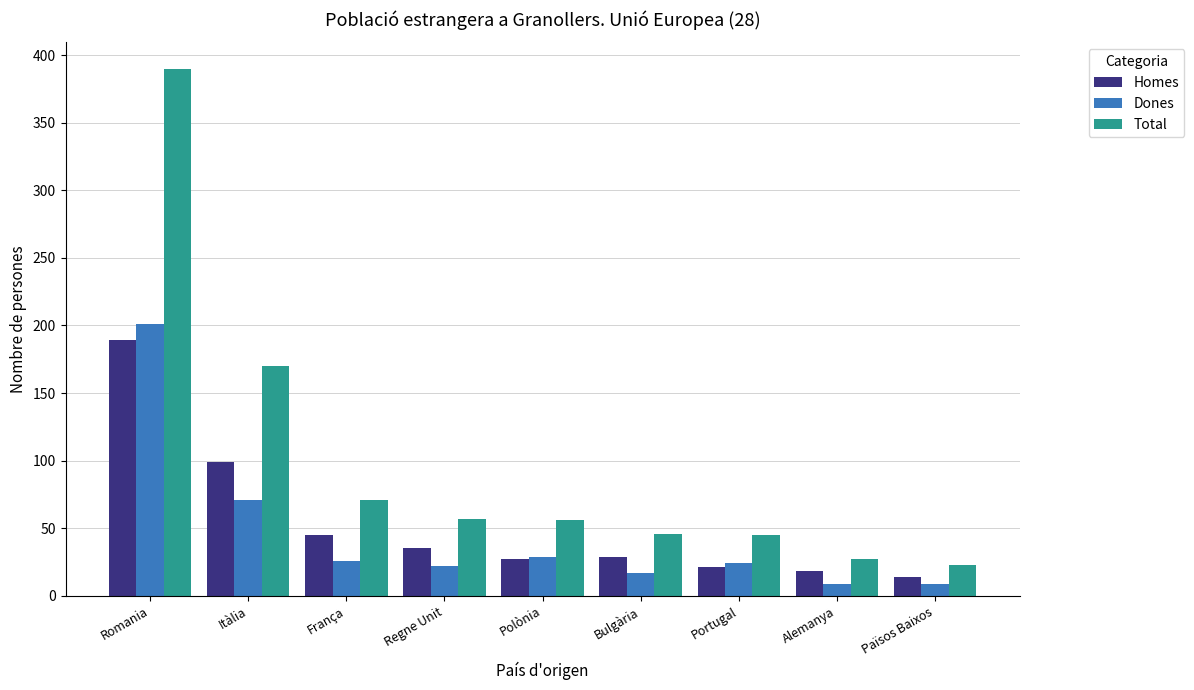

What is the approximate value of Dones at França?

26